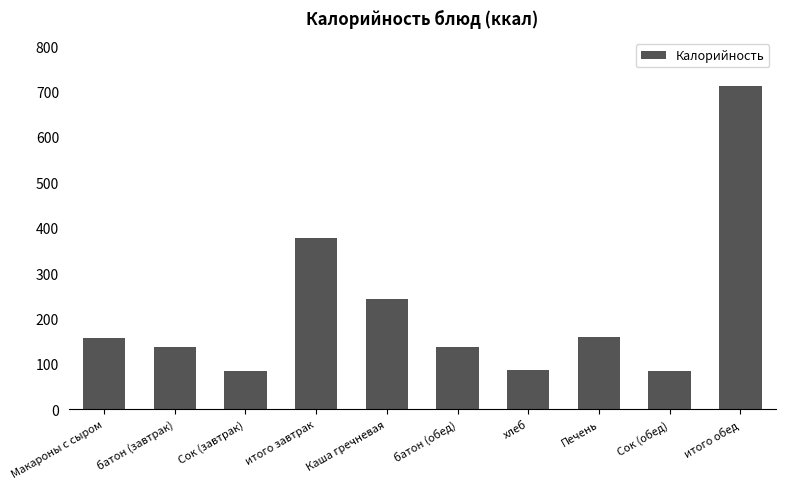

What is the change in value from хлеб to Печень?

+73.0